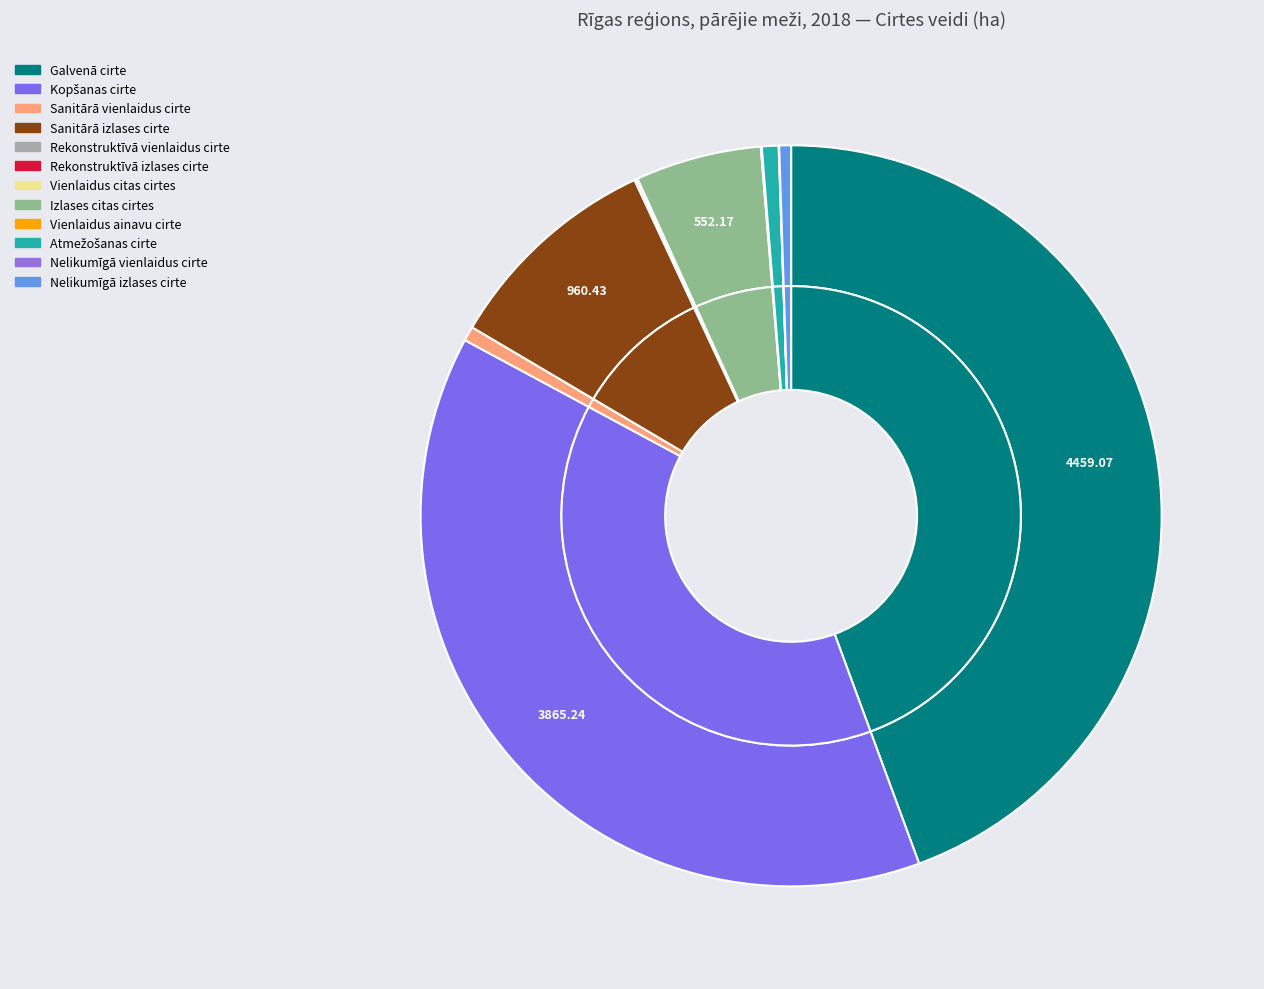

Is it true that Nelikumīgā izlases cirte is 1% of the pie?

True